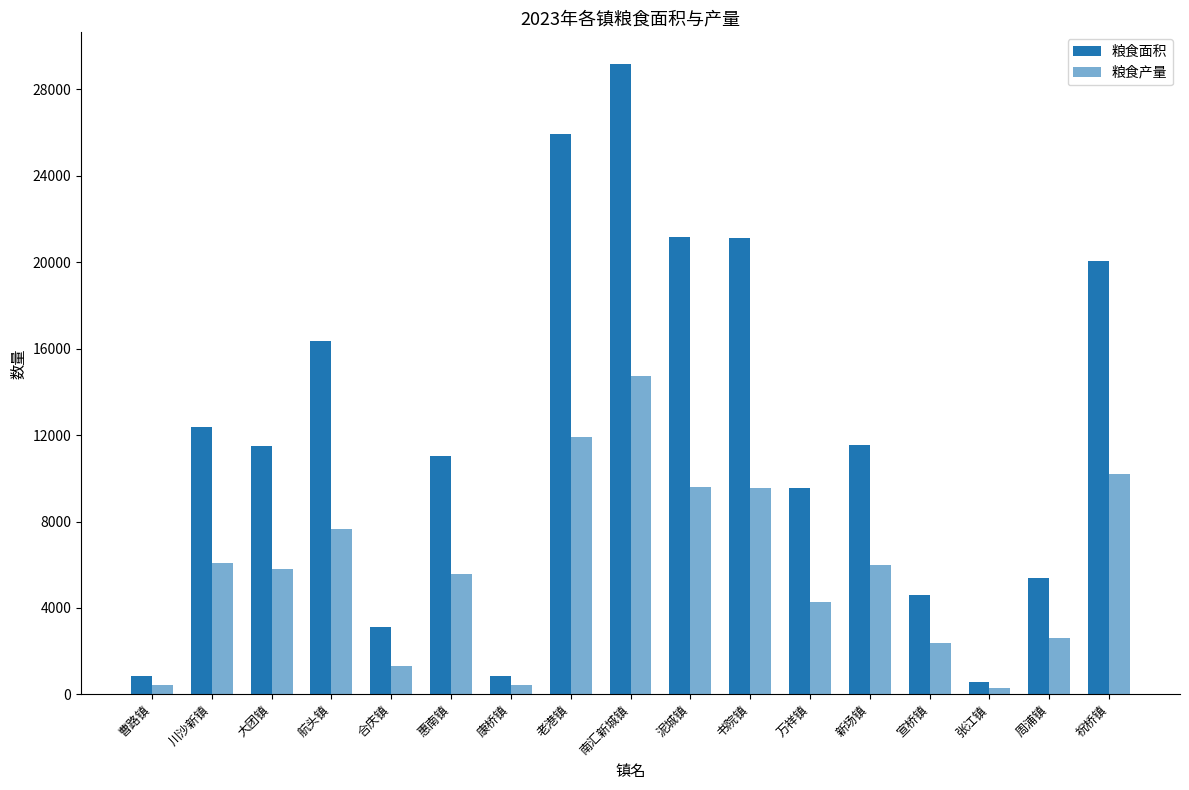

At how many categories does at least one series exceed 22635?

2